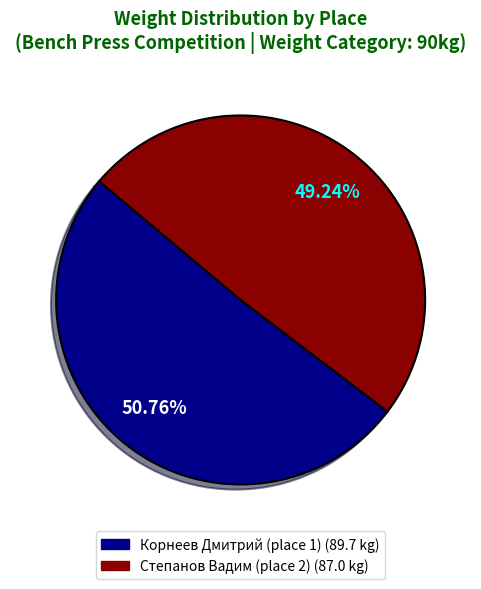

Is there a majority slice in this chart?

Yes